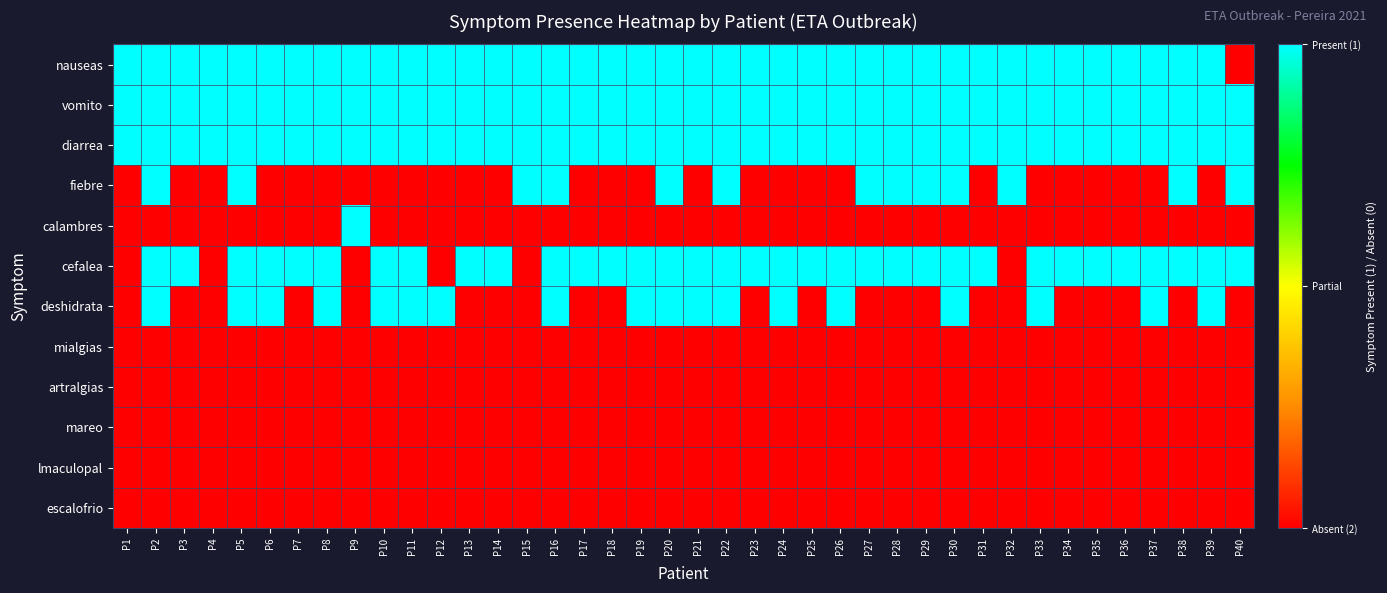

What is the difference between the highest and lowest values at P8?

1